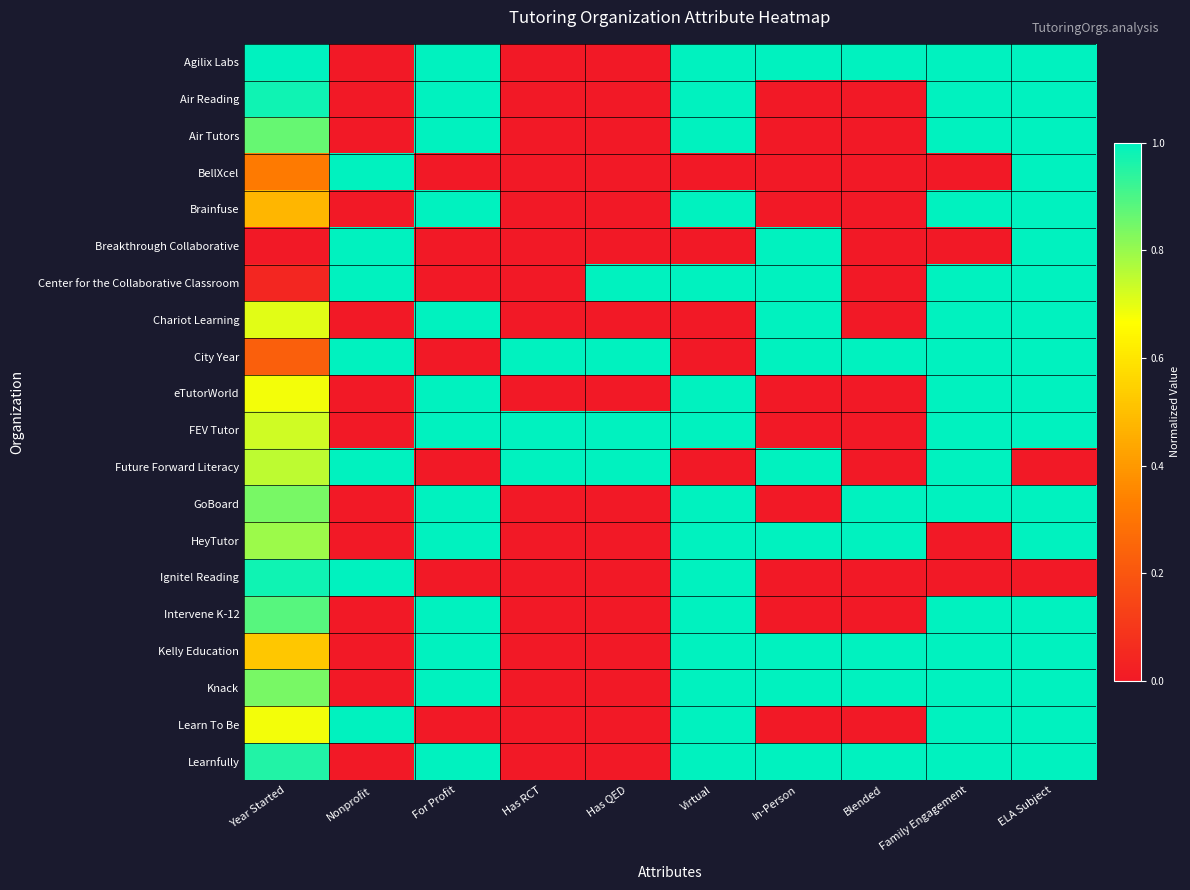

Which has a higher value, For Profit or Year Started?

For Profit